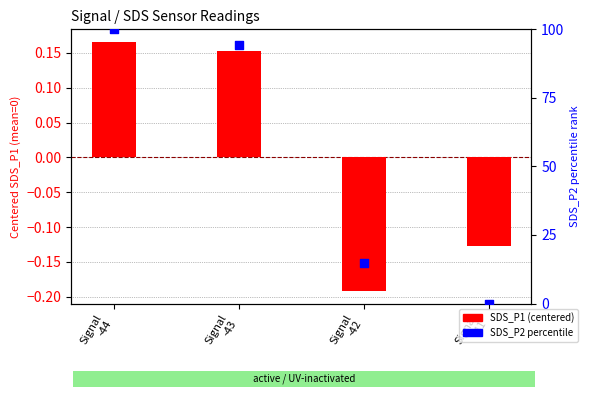

What are all the series names shown in the legend?

SDS_P1 (centered), SDS_P2 percentile